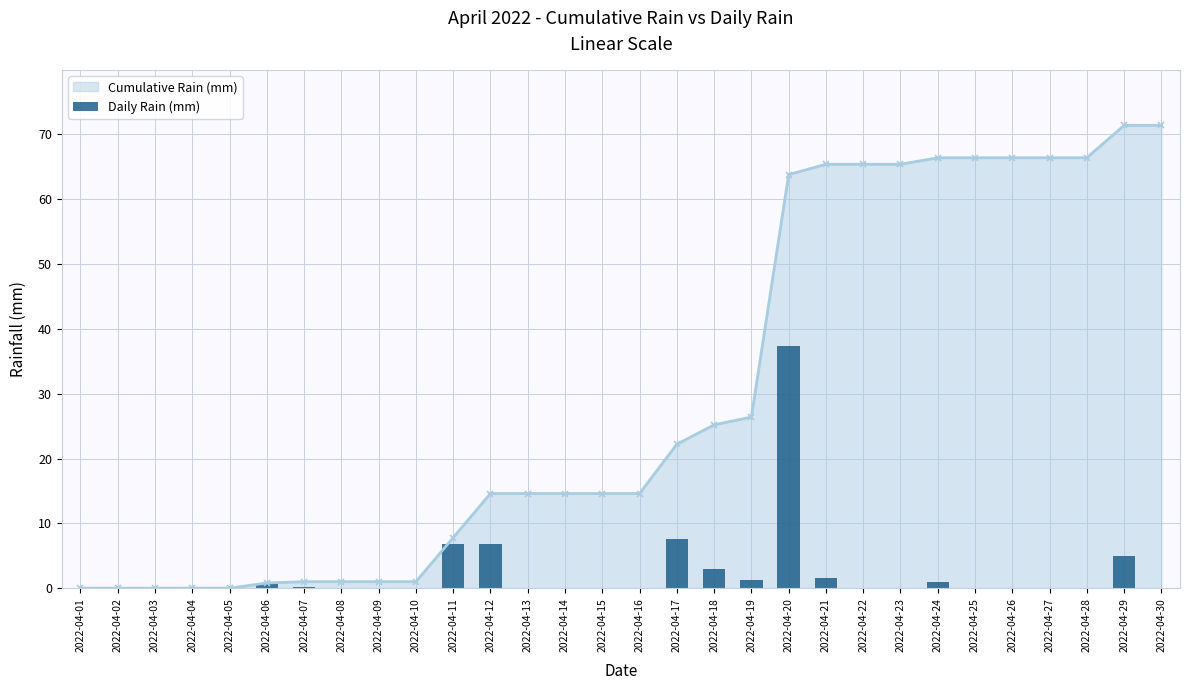

The value at 2022-04-26 is 13.0. True or false?

False